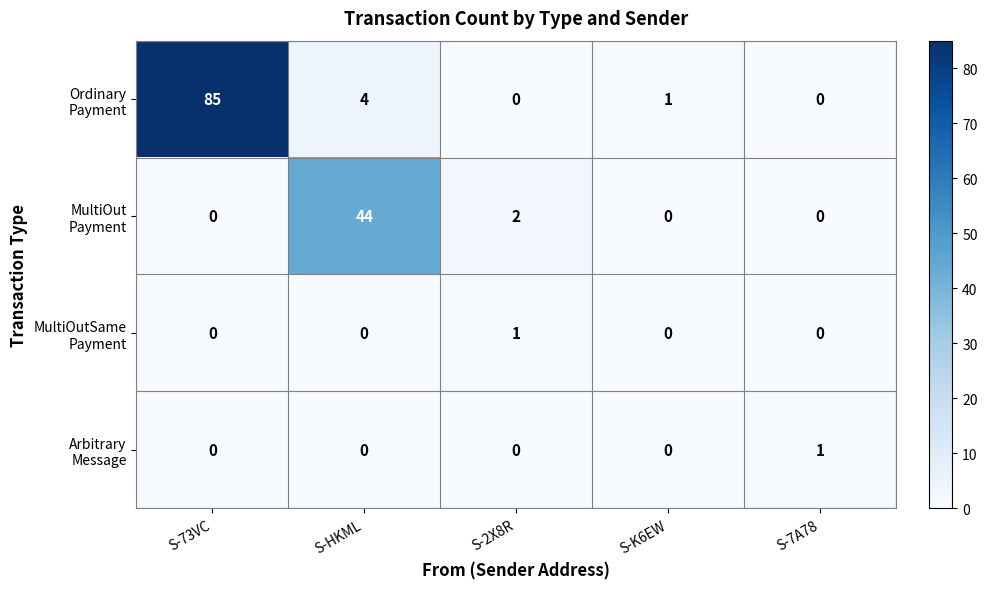

What is the difference between the highest and lowest values at S-HKML?

44